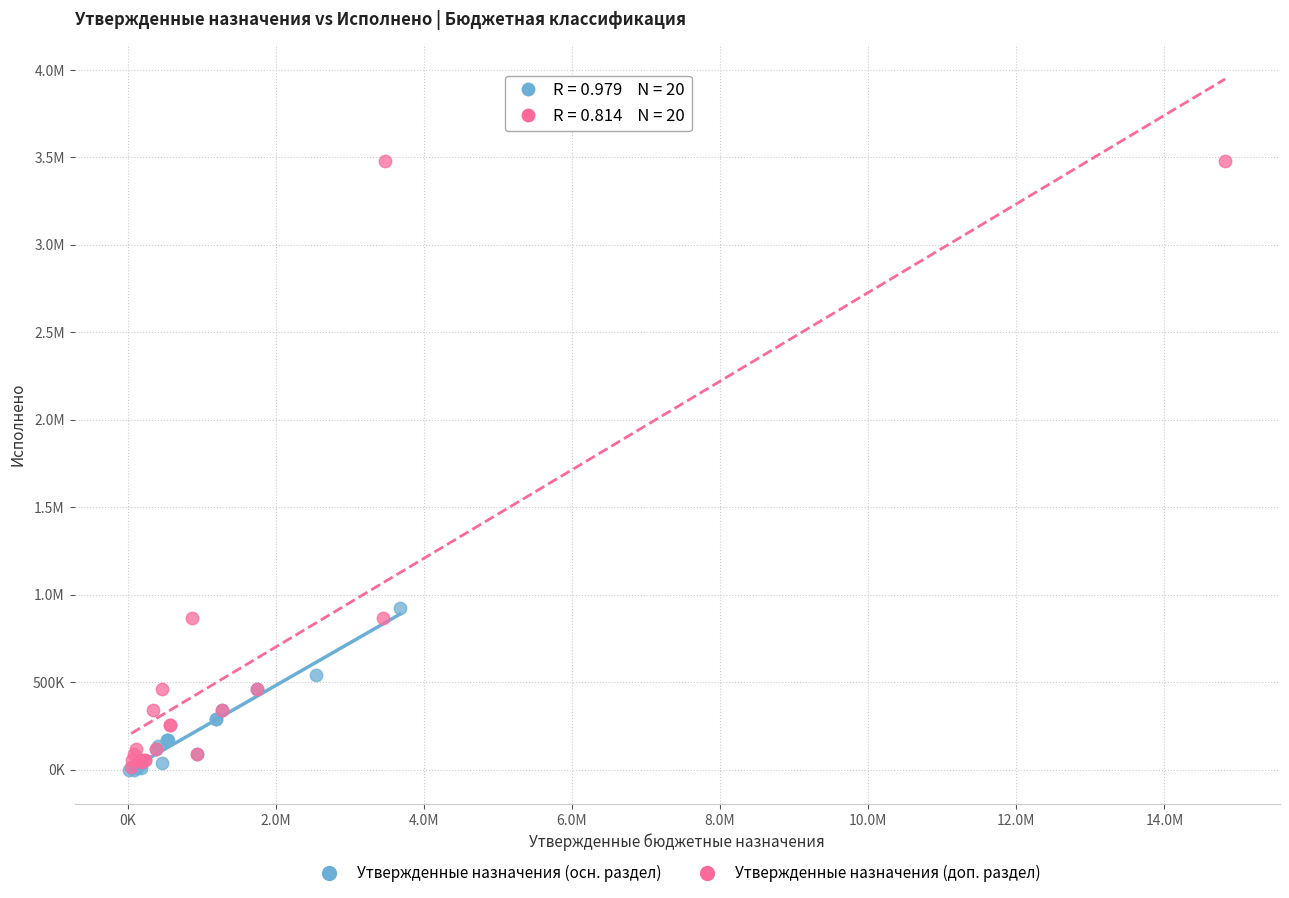

What are all the series names shown in the legend?

Утвержденные назначения (осн. раздел), Утвержденные назначения (доп. раздел)